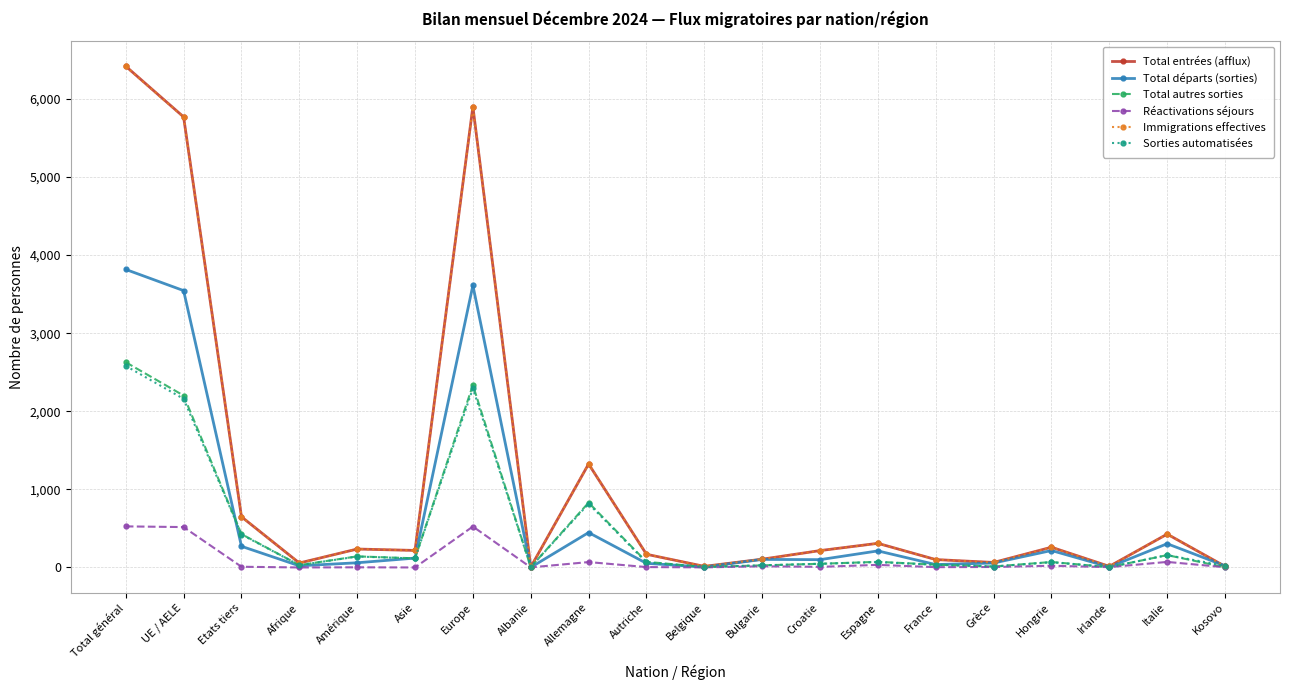

At which category is the sum across all series the highest?

Total général